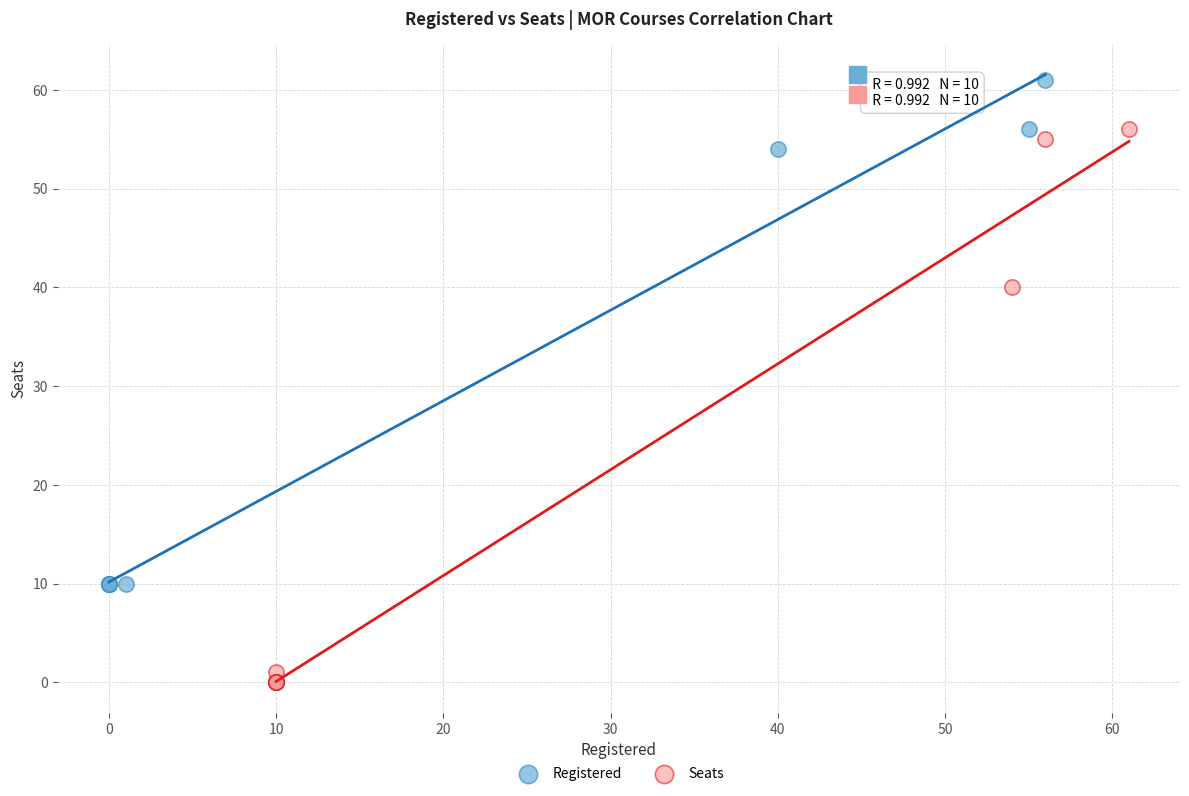

Which series reaches the maximum Y coordinate?

Registered